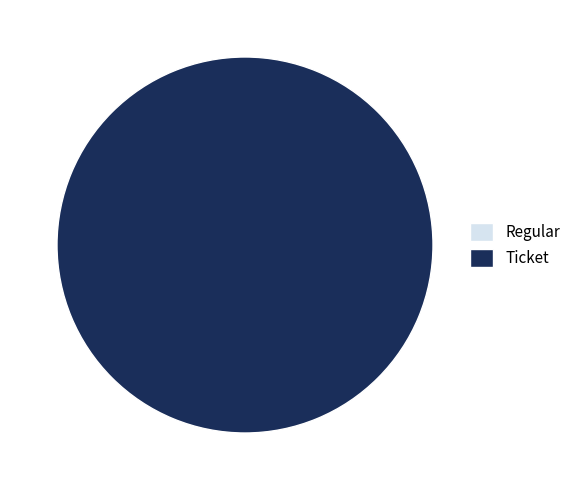

Which category accounts for the majority?

Ticket